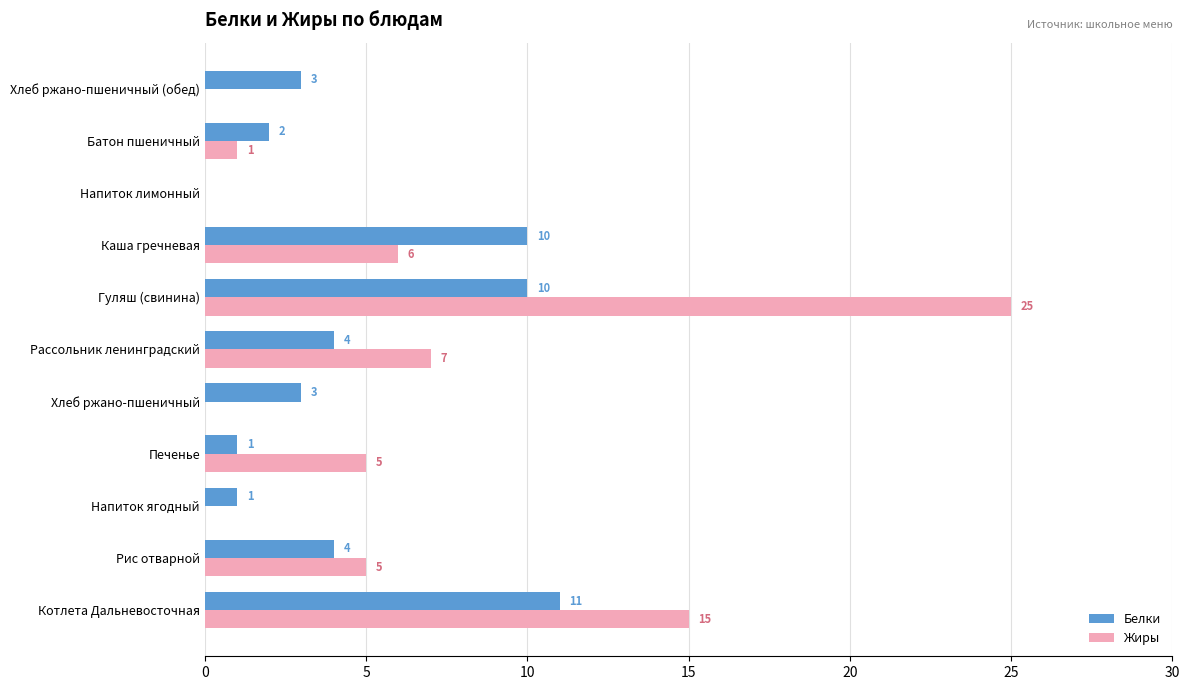

What is the total value across all series at Котлета Дальневосточная?

26